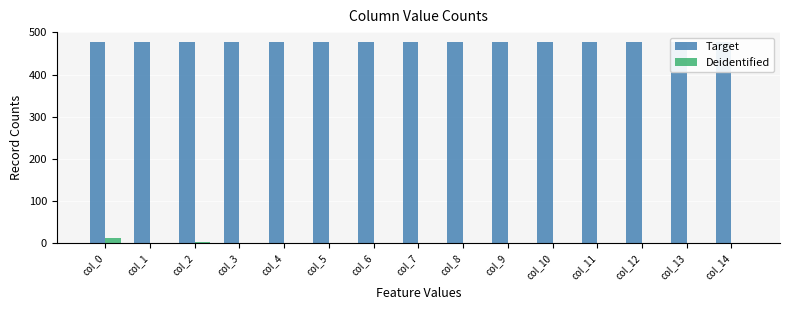

List the series in order of their overall mean, lowest first.

Deidentified, Target